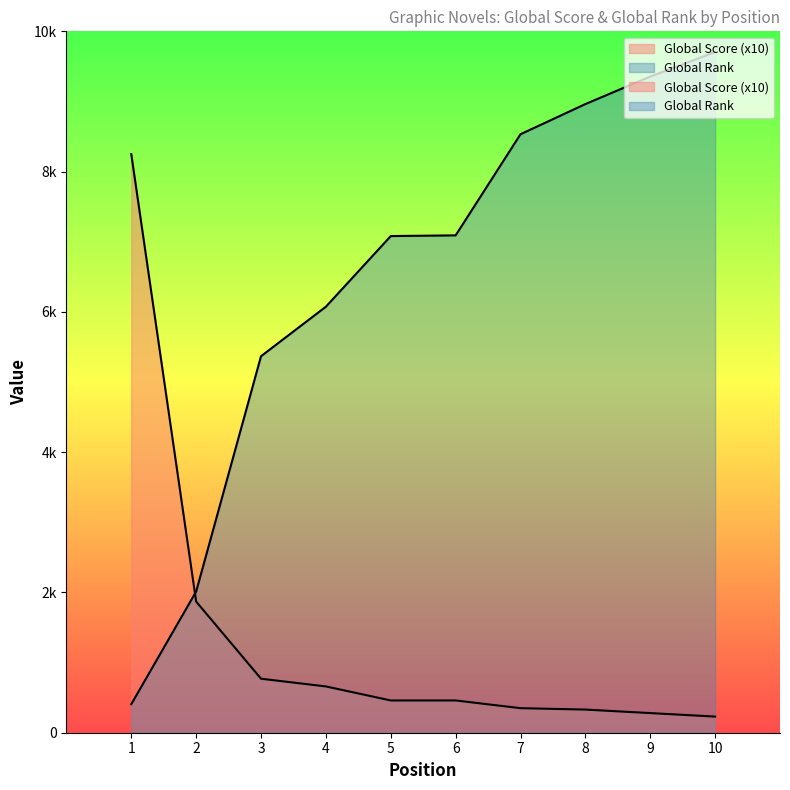

True or false: Global Score has more than 0 interior local peaks.

False